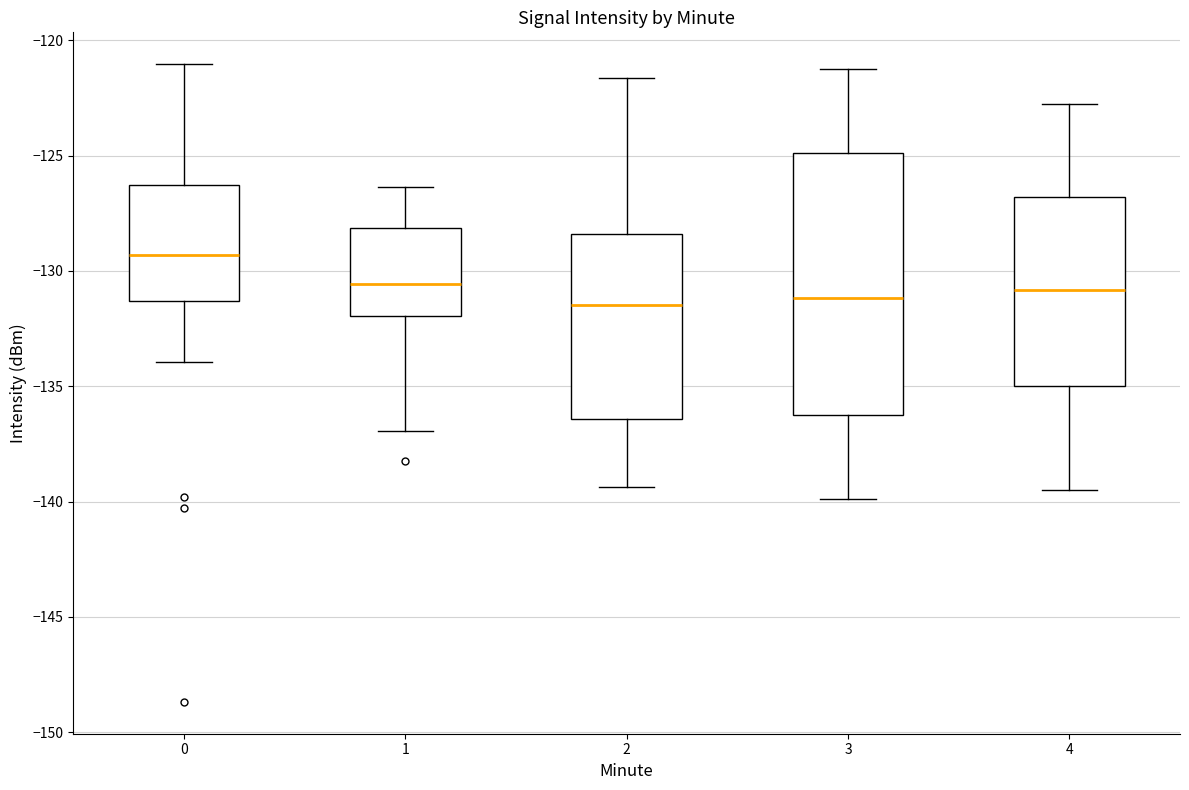

Which box has the highest median line?

0